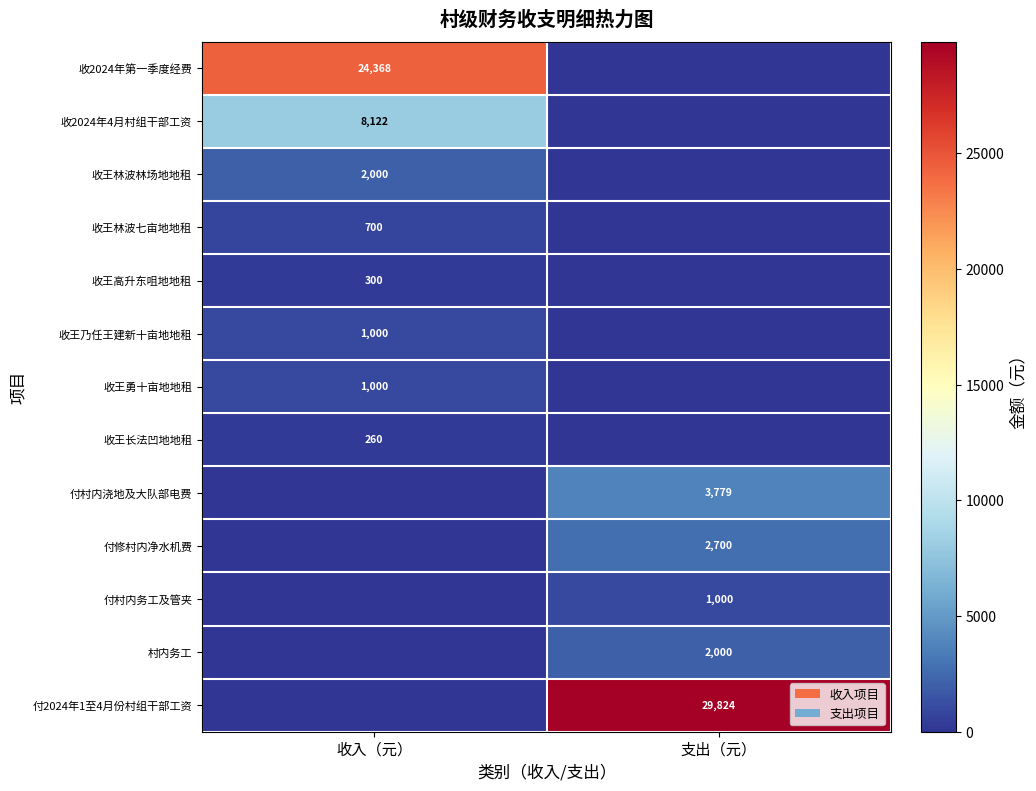

At how many categories does at least one series exceed 10963?

2